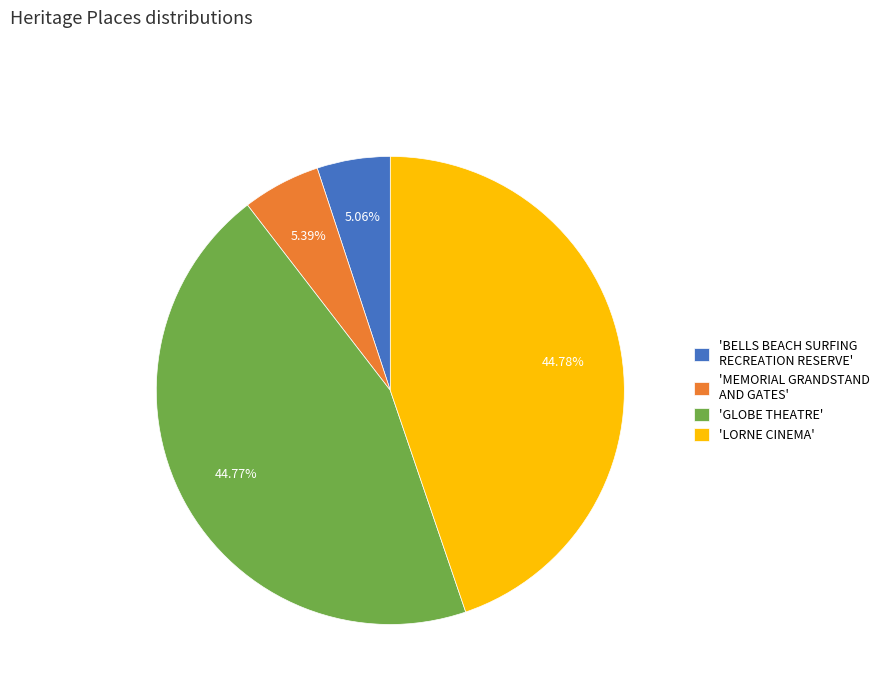

Is there any slice that represents more than half of the pie?

No